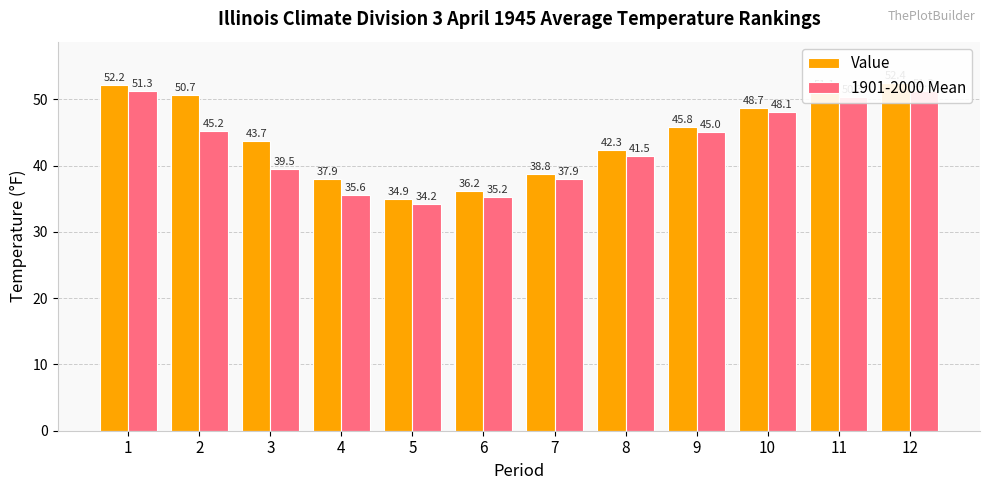

List the labels in order of 1901-2000 Mean value, smallest first.

5, 6, 4, 7, 3, 8, 9, 2, 10, 11, 1, 12